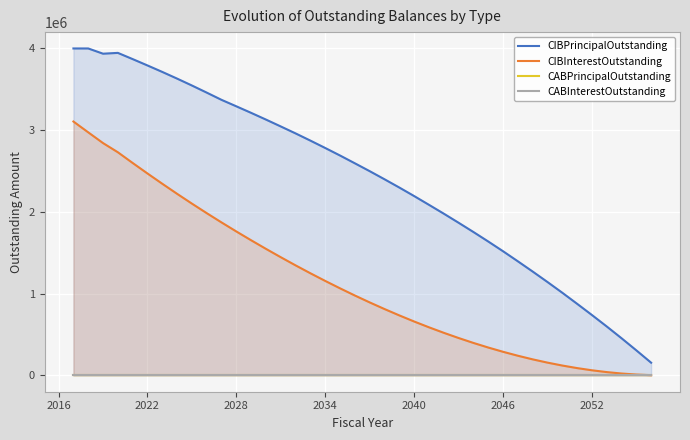

The value of CIBInterestOutstanding at 2034 is 743265.3. True or false?

False